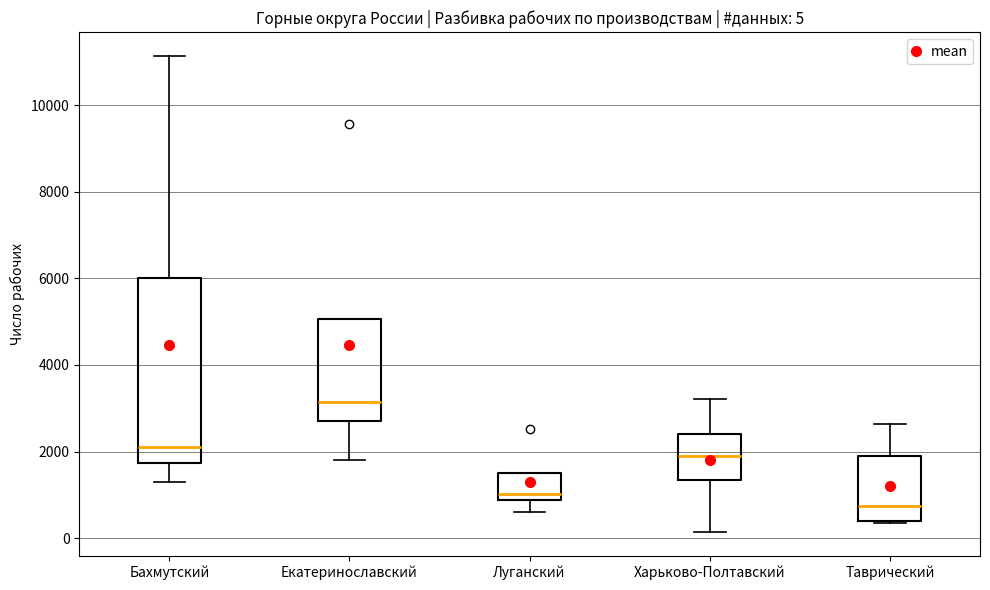

Which box has the highest median line?

Екатеринославский